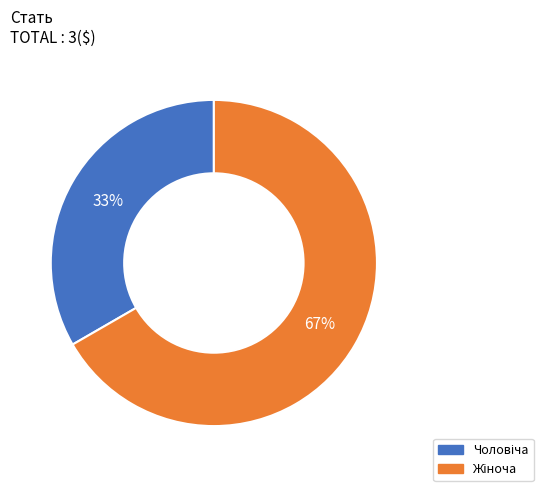

How many slices are in this pie chart?

2